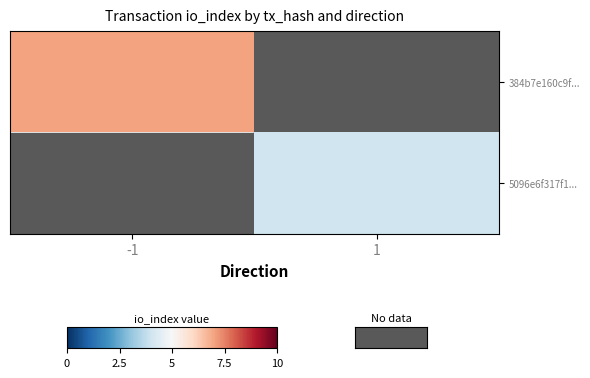

What is the maximum value shown in the chart?

7.0